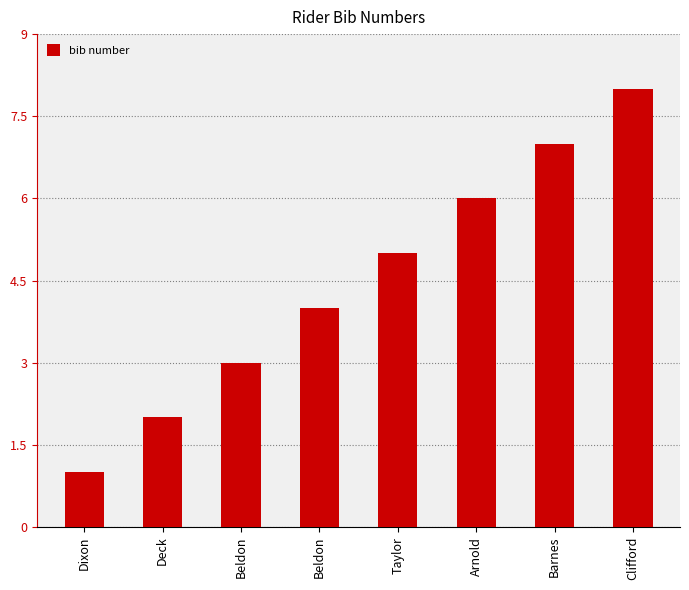

Count the values in the range 3 to 7.

5